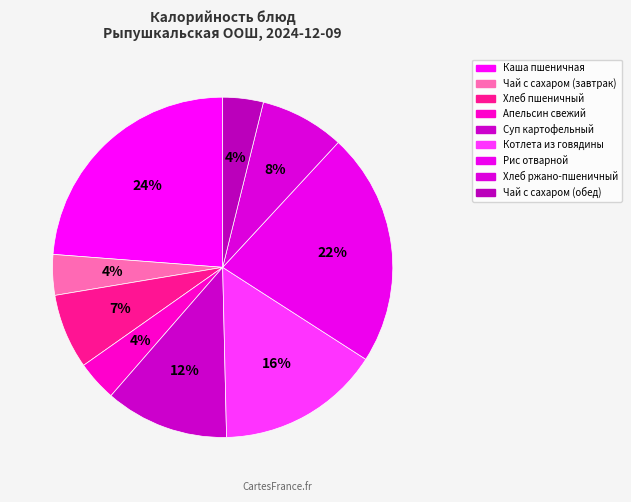

How many segments does this pie chart have?

9